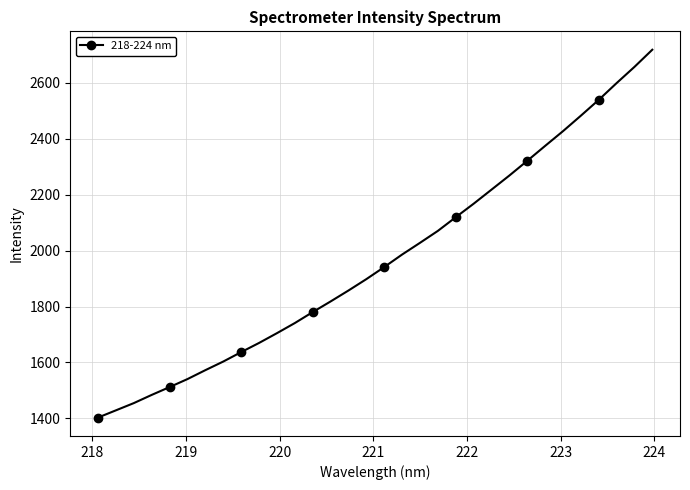

What is the maximum value shown in the chart?

2717.7